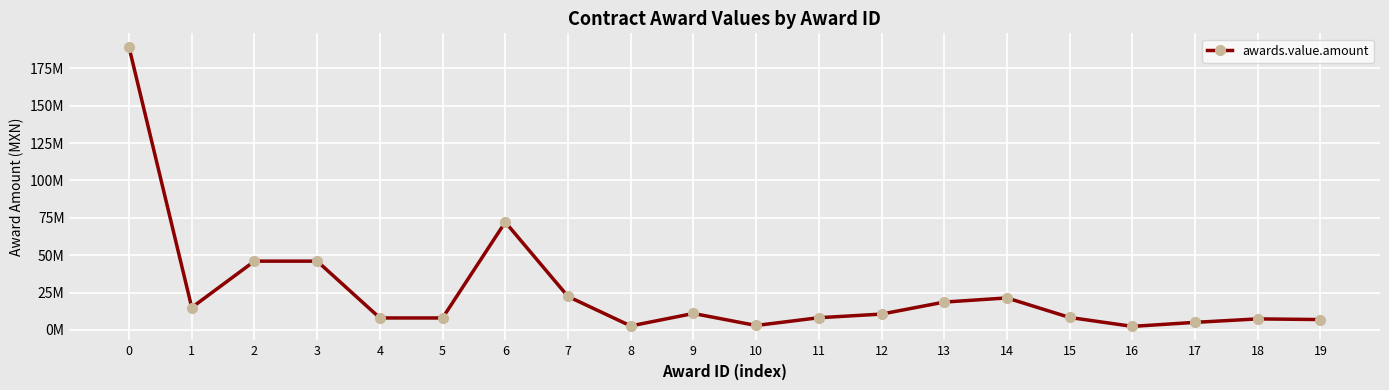

Between 19 and 9, which is larger?

9